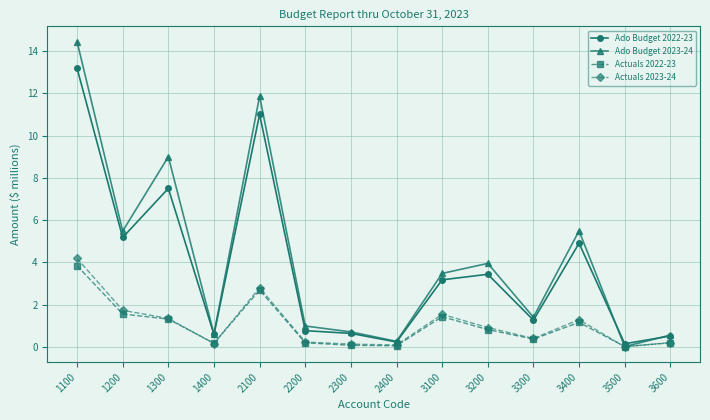

Is it true that Actuals 2022-23 equals 0.4 at 3300?

True